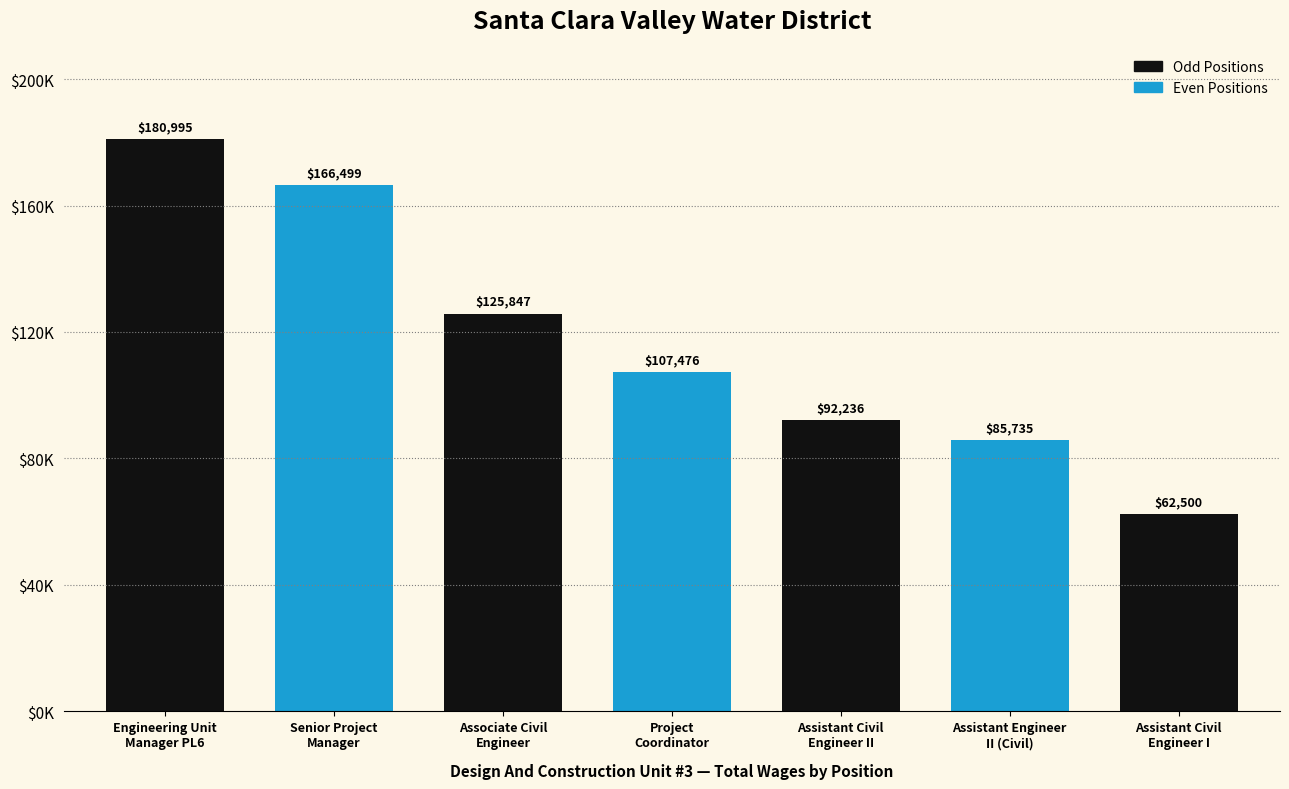

Reading left to right, transcribe all the data shown in this chart.

Engineering Unit
Manager PL6=180995	Senior Project
Manager=166499	Associate Civil
Engineer=125847	Project
Coordinator=107476	Assistant Civil
Engineer II=92236	Assistant Engineer
II (Civil)=85735	Assistant Civil
Engineer I=62500